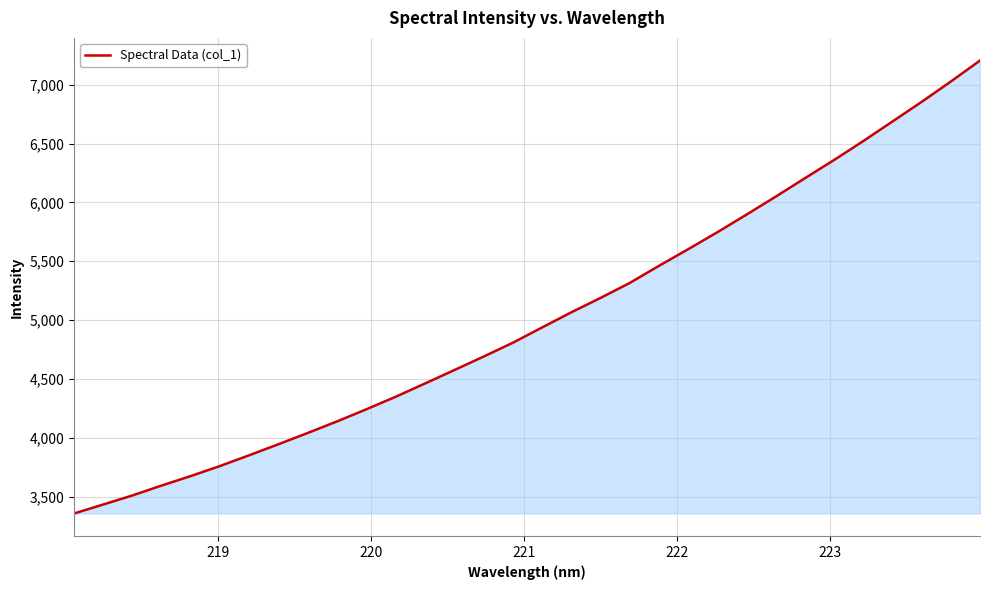

What is the difference between the maximum and minimum values?

3847.7